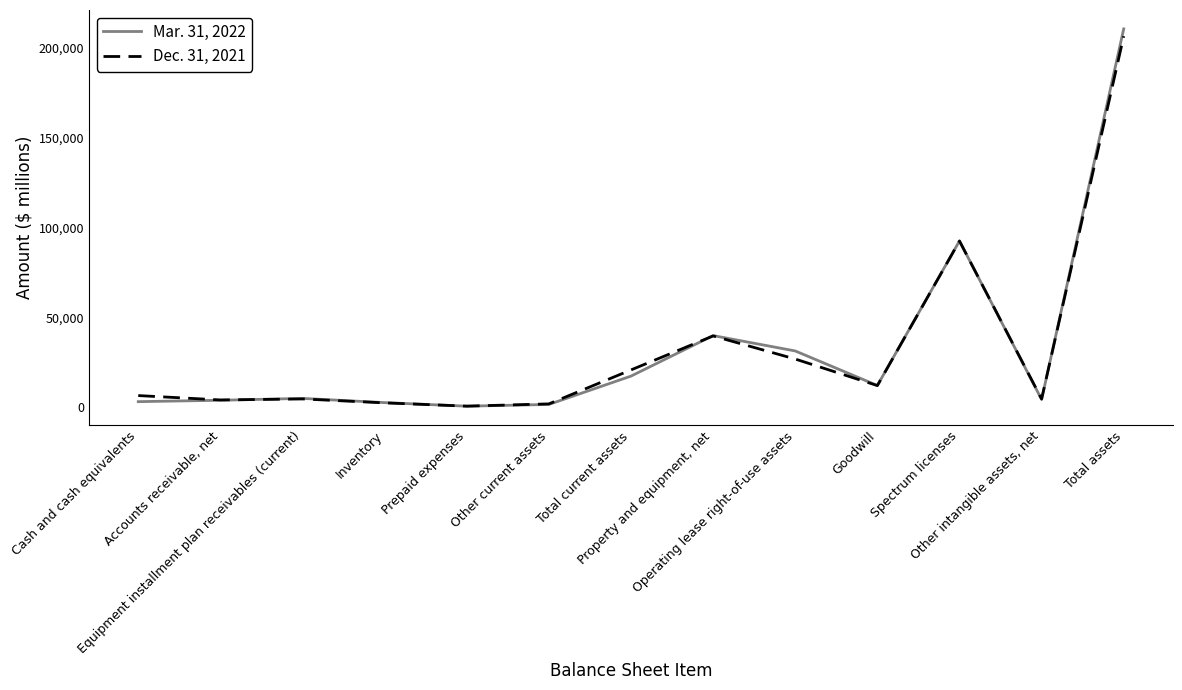

List the series in order of their overall mean, lowest first.

Dec. 31, 2021, Mar. 31, 2022